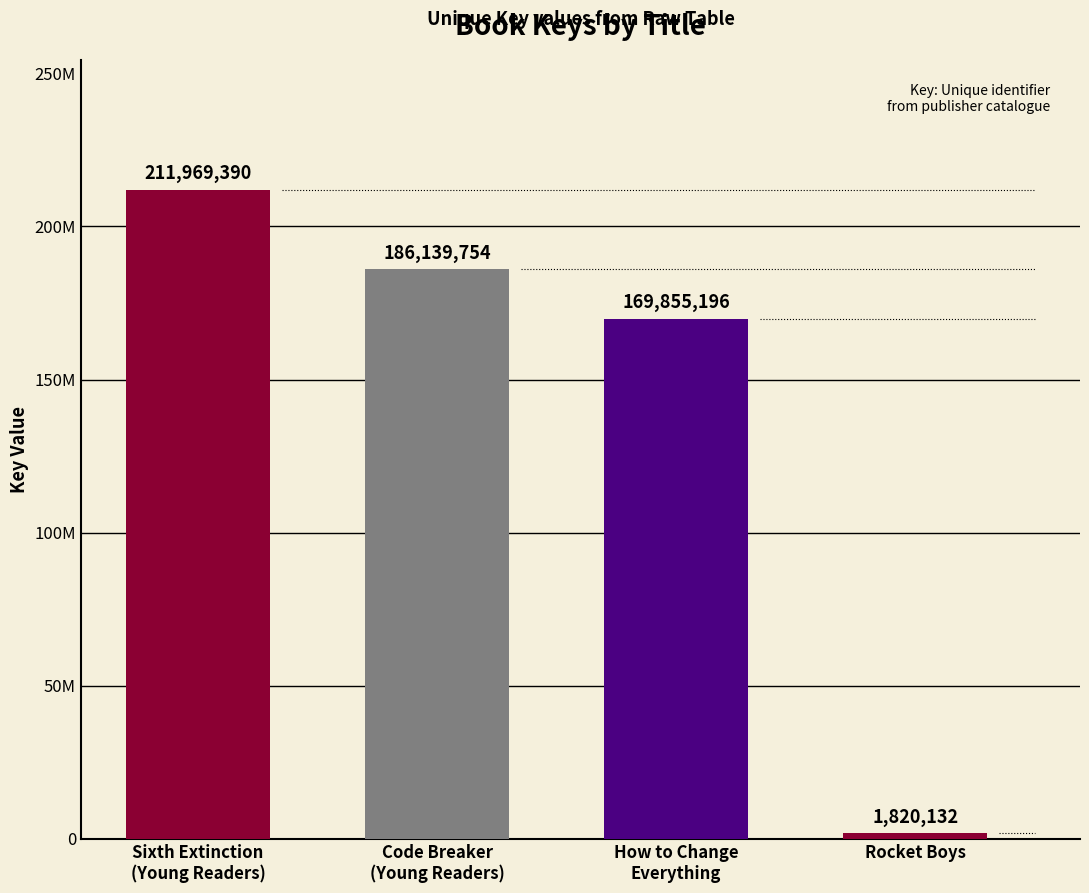

Reading left to right, what are all the values shown in this chart?

211969390	186139754	169855196	1820132